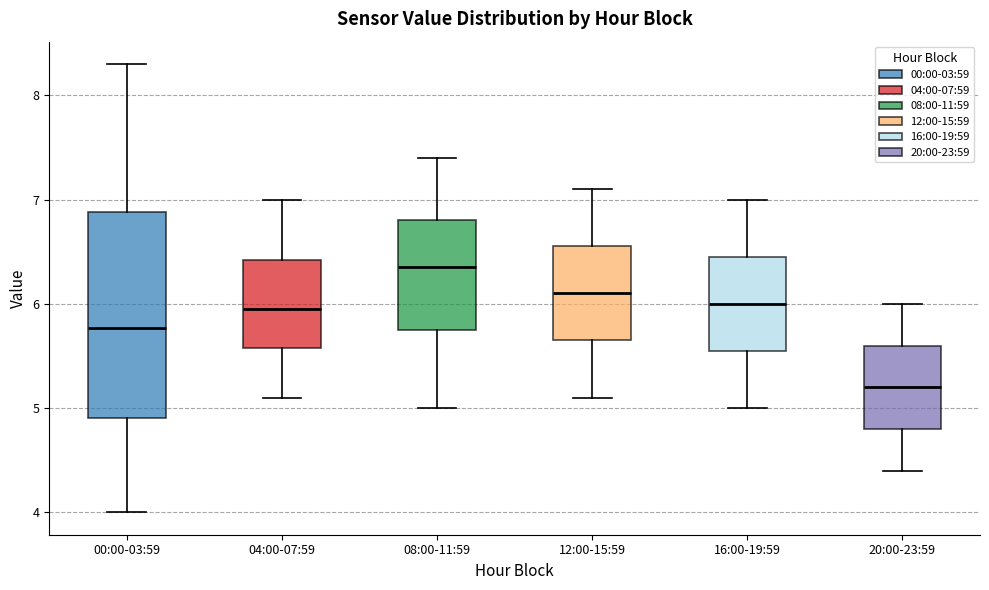

Reading left to right, transcribe this box plot: for each box, give where its median line is, the range the box spans, and where its two whiskers end, as read against the y-axis. The values are not printed on the chart, so give them approximately, as read against the axis.

00:00-03:59: median 5.8, box 4.9 to 6.9, whiskers 4.0 to 8.3
04:00-07:59: median 6.0, box 5.6 to 6.4, whiskers 5.1 to 7.0
08:00-11:59: median 6.4, box 5.8 to 6.8, whiskers 5.0 to 7.4
12:00-15:59: median 6.1, box 5.7 to 6.6, whiskers 5.1 to 7.1
16:00-19:59: median 6.0, box 5.6 to 6.5, whiskers 5.0 to 7.0
20:00-23:59: median 5.2, box 4.8 to 5.6, whiskers 4.4 to 6.0